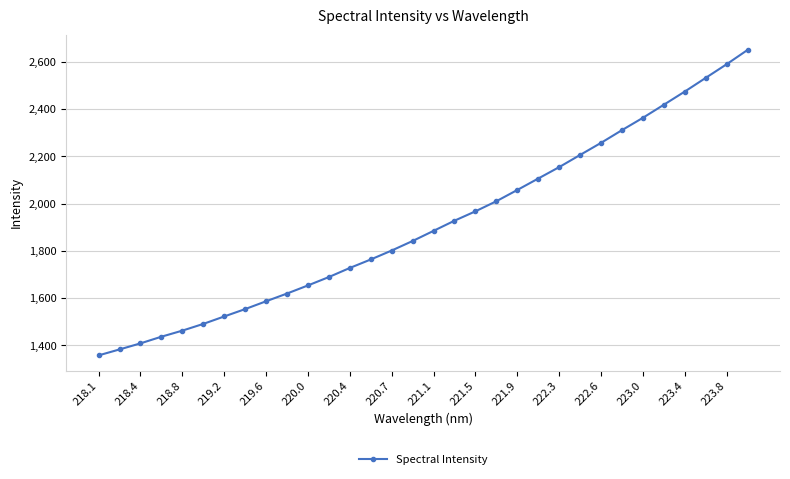

Reading right to left, list all the values displayed in this chart.

2650.8	2590.3	2532.5	2474.5	2418.7	2363.4	2311.2	2257.3	2206.1	2154.5	2106.2	2057.7	2010.1	1967.4	1927.7	1884.7	1841.7	1801.4	1763.4	1727.6	1689.1	1653.6	1619.2	1586.5	1553.3	1522.1	1490.6	1462.1	1436.4	1408.2	1382.5	1357.4